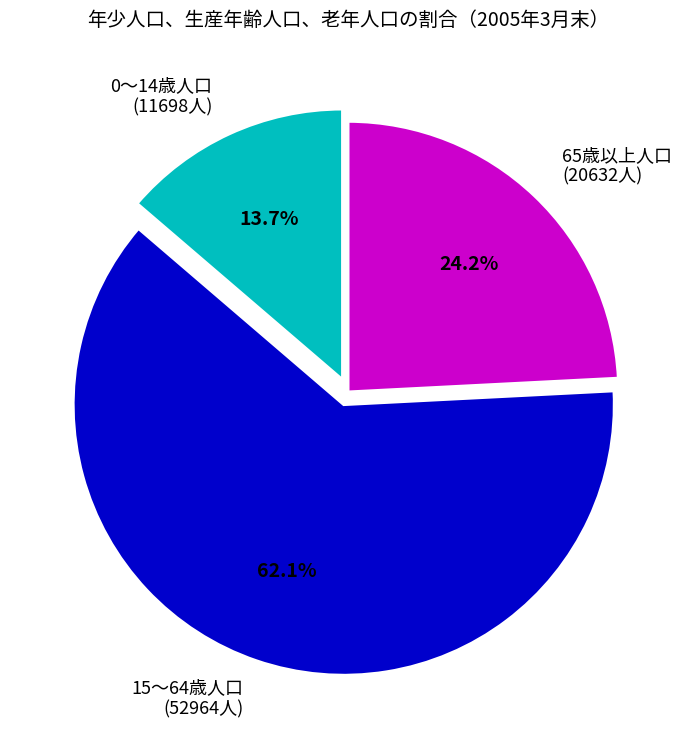

To the nearest percent, what is the average slice percentage?

33%